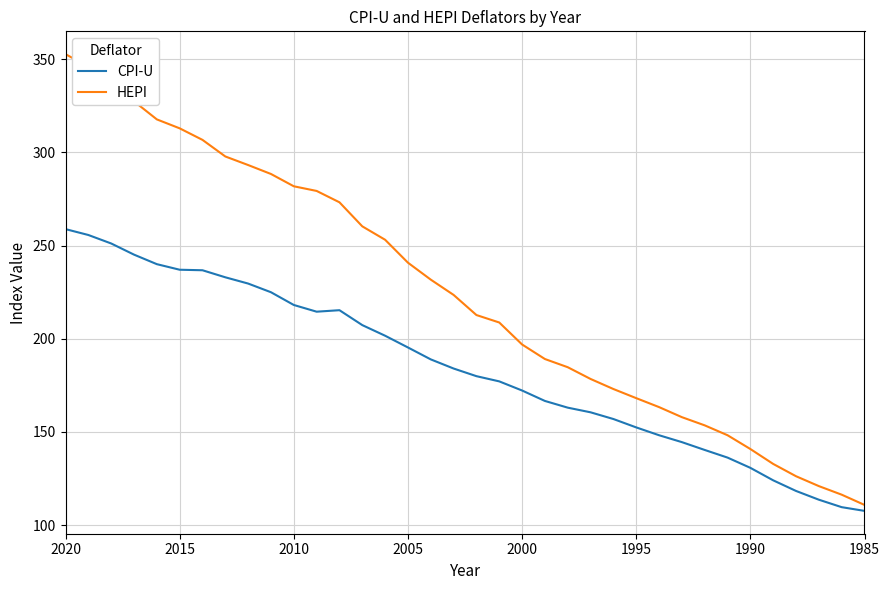

Is it true that HEPI equals 140.8 at 1990?

True